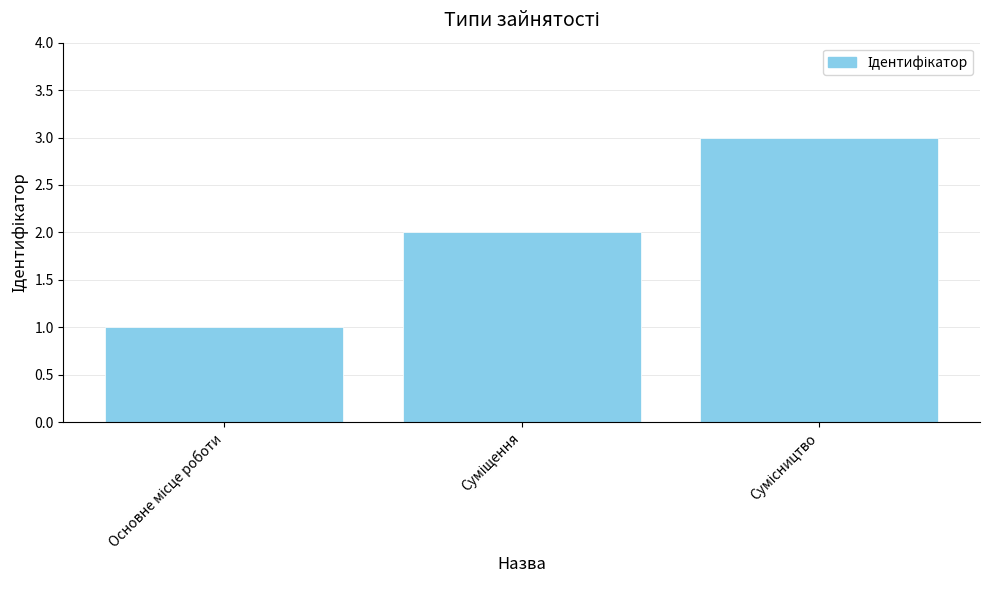

Reading left to right, extract all data points from this chart.

1	2	3